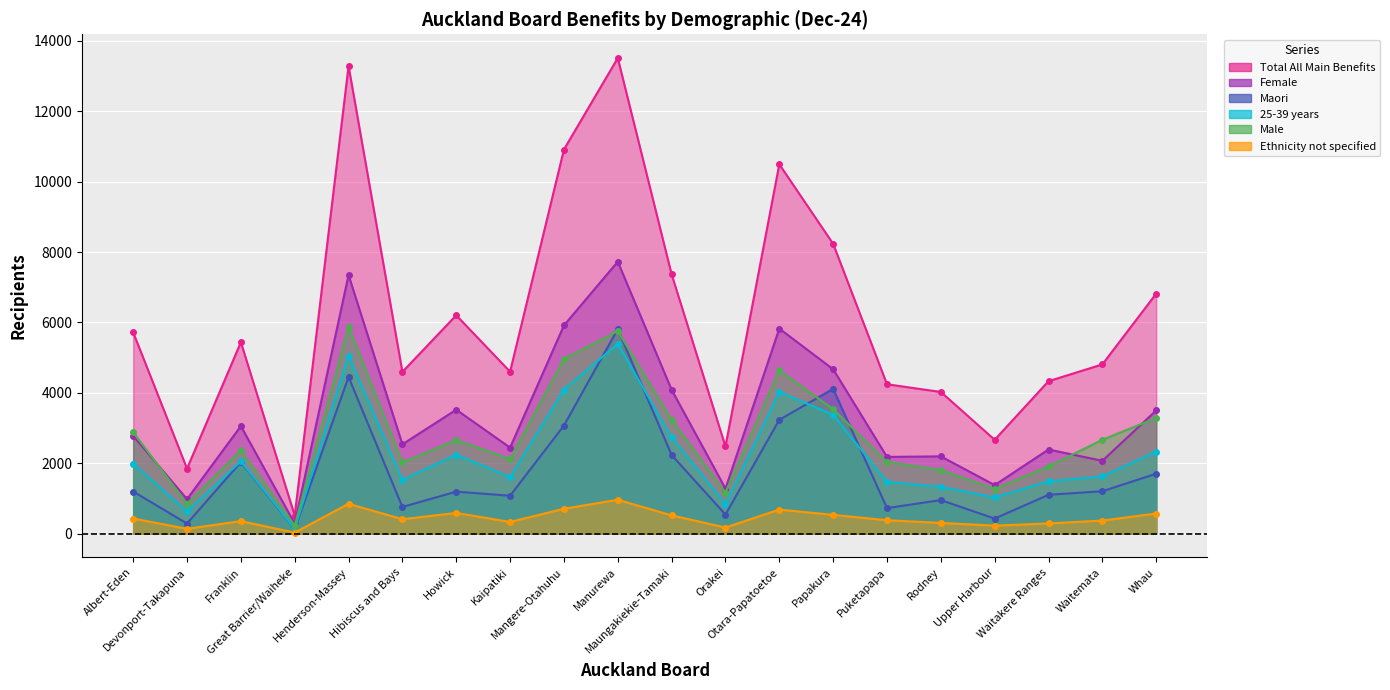

What is the label of the 4th point from the left?

Great Barrier/Waiheke